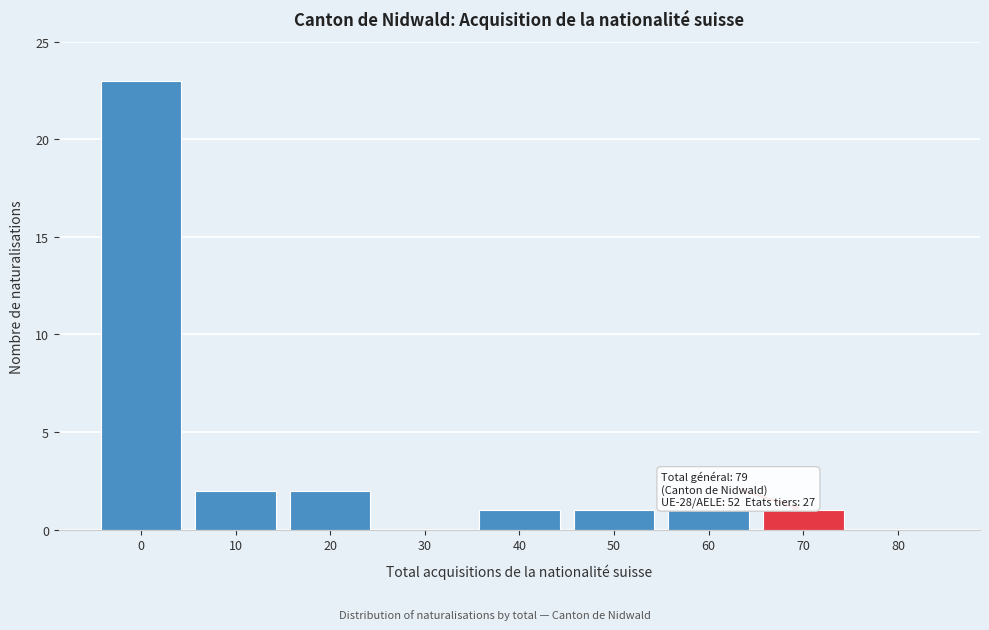

Reading left to right, list all the values displayed in this chart.

0=23	10=2	20=2	30=0	40=1	50=1	60=1	70=1	80=0